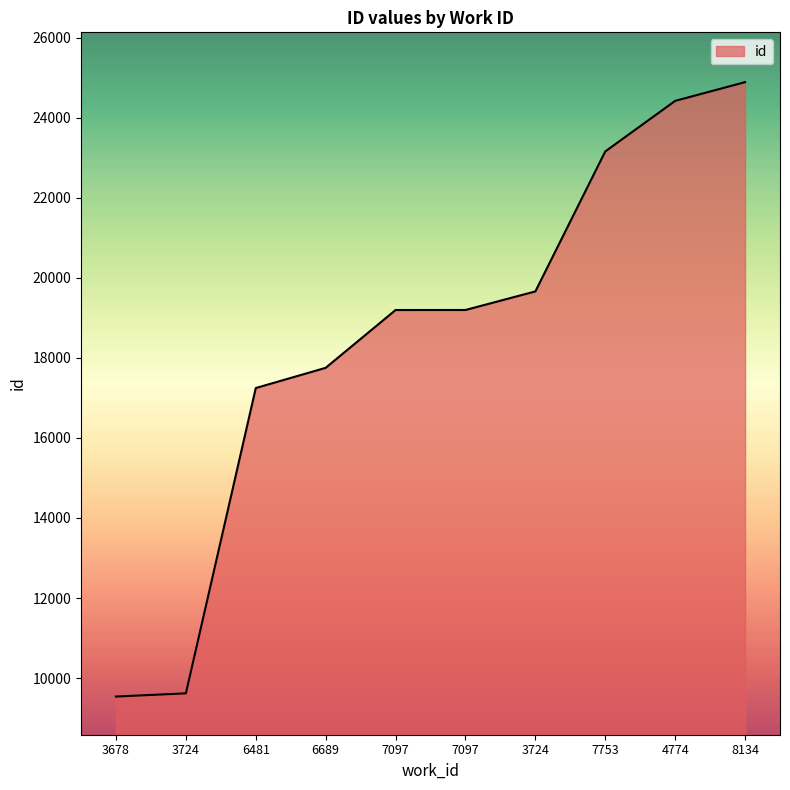

How many lines are shown in the chart?

1